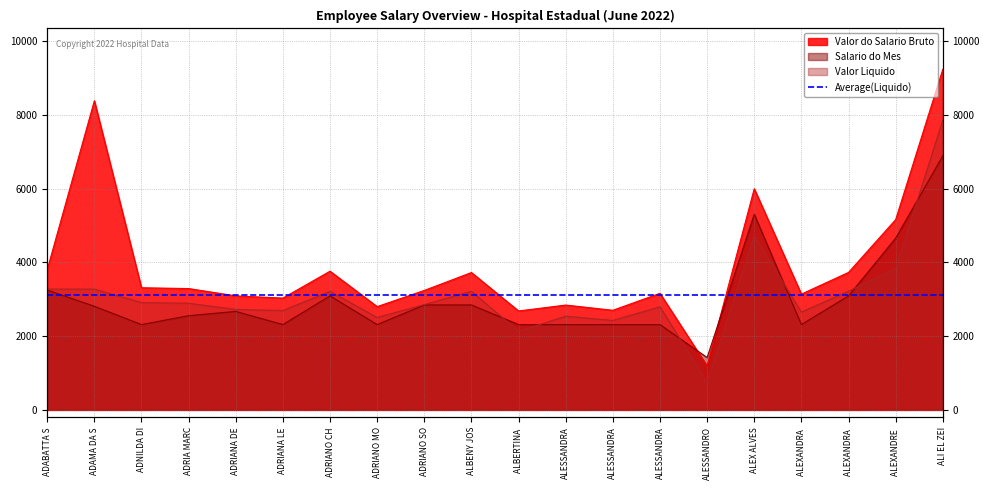

Is it true that Valor do Salario Bruto equals 5266.8 at ADRIANA LE?

False